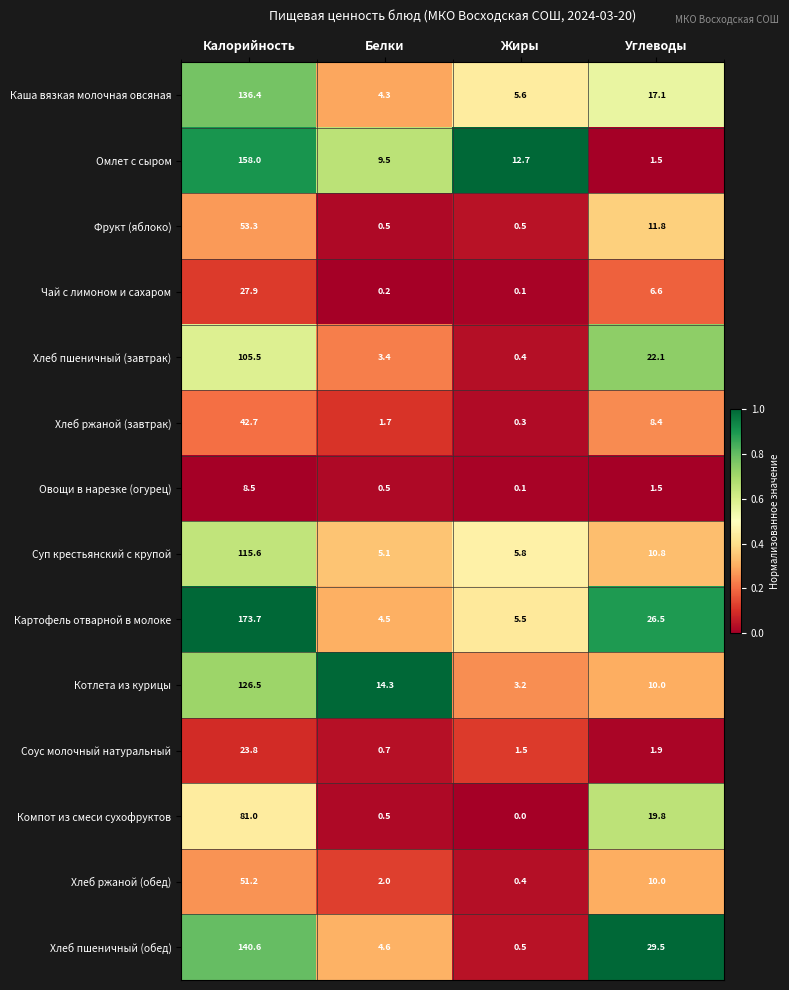

The Хлеб ржаной (завтрак) series shows 8.4 at Углеводы. True or false?

True